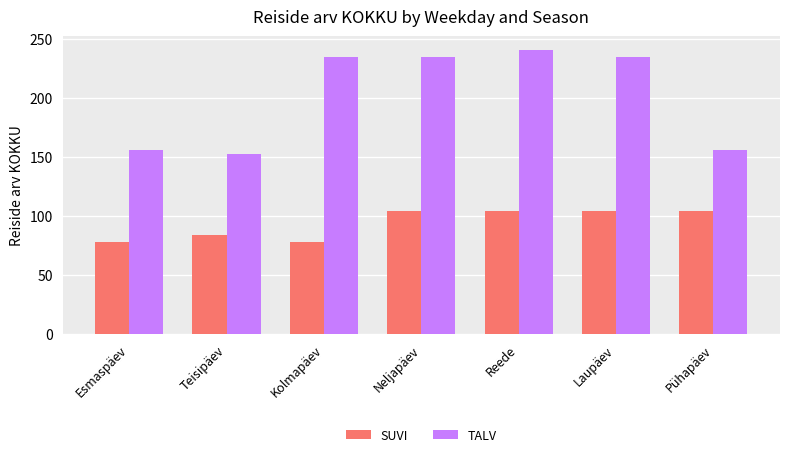

How many bars are there in total?

14